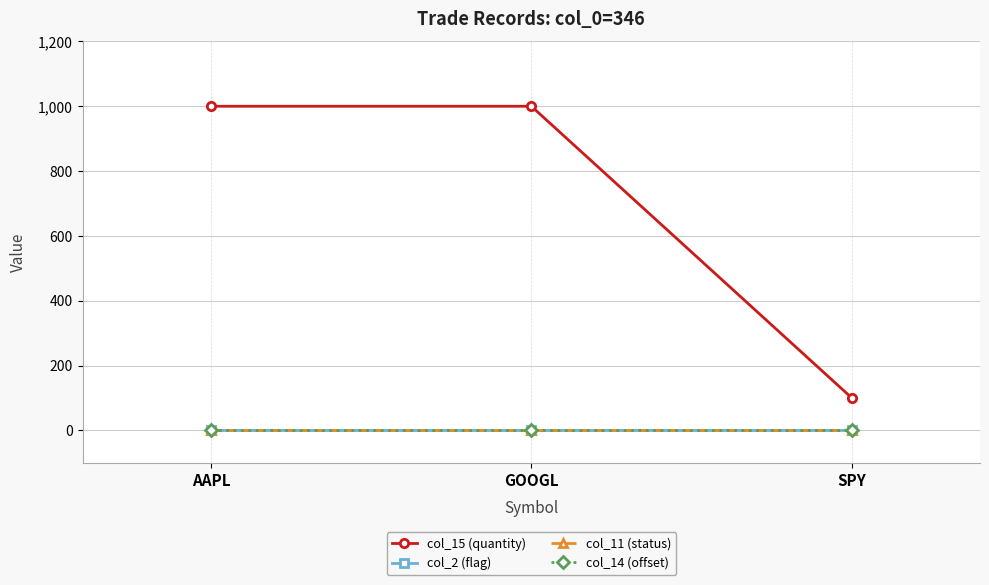

At which category does the chart reach its minimum across all series?

AAPL